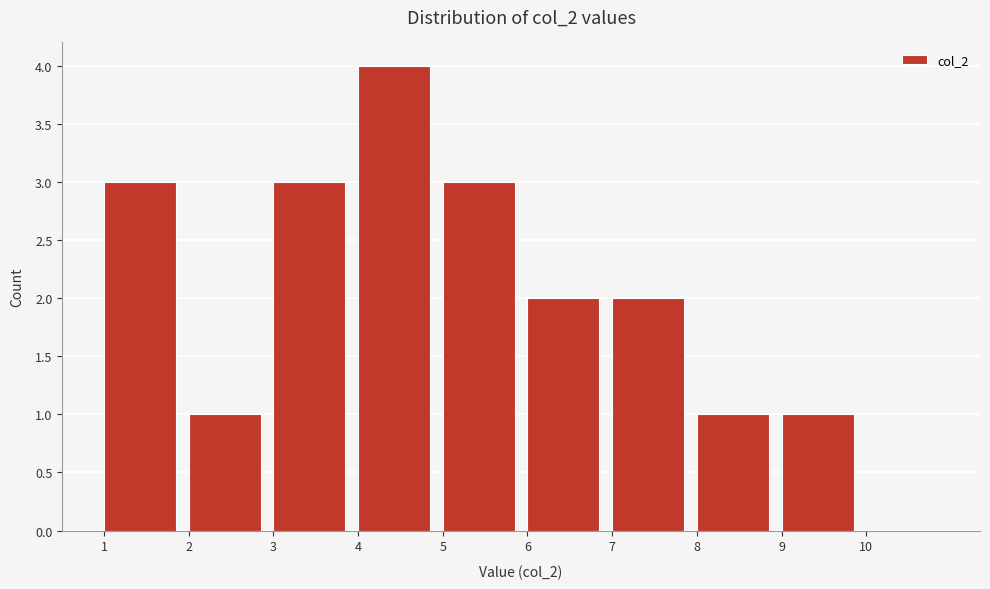

Reading left to right, transcribe this chart: for each bar, give the range it covers on the x-axis and its height. The values are not printed on the chart, so give them approximately, as read against the axis.

1 to 2: 3
2 to 3: 1
3 to 4: 3
4 to 5: 4
5 to 6: 3
6 to 7: 2
7 to 8: 2
8 to 9: 1
9 to 10: 1
10 to 11: 0